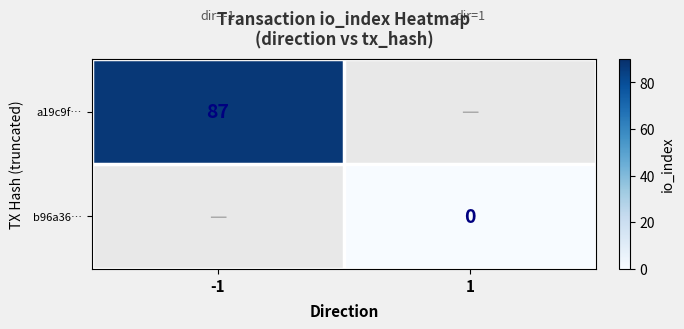

The value of a19c9f… at -1 is 87. True or false?

True